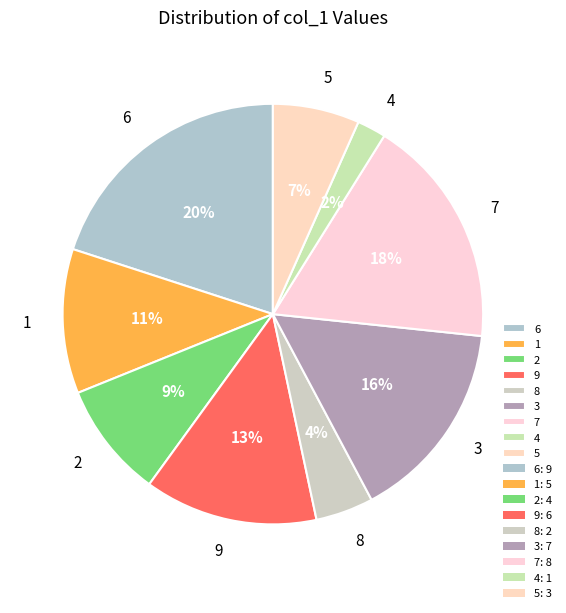

Is it true that 2 is 9% of the pie?

True